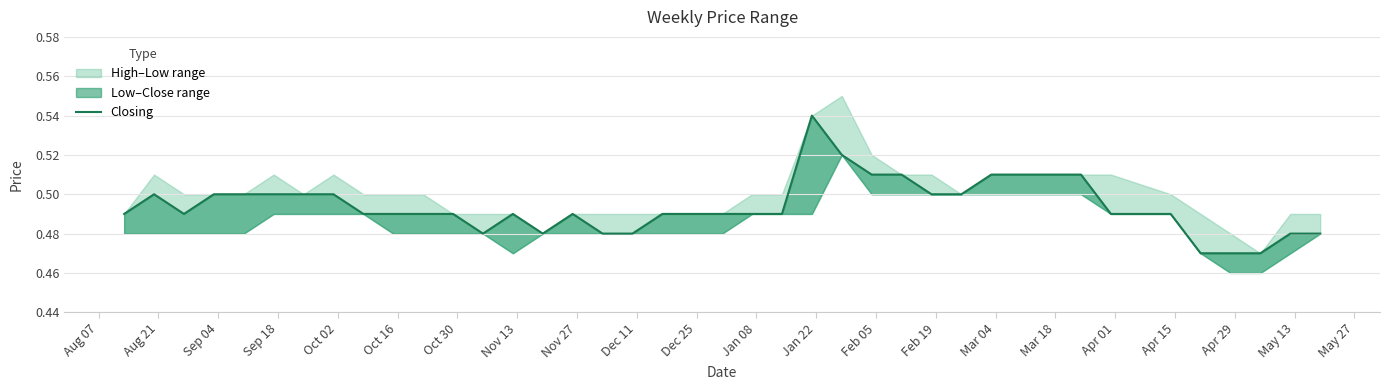

Is it true that the value at Nov 27 is 0.3?

False